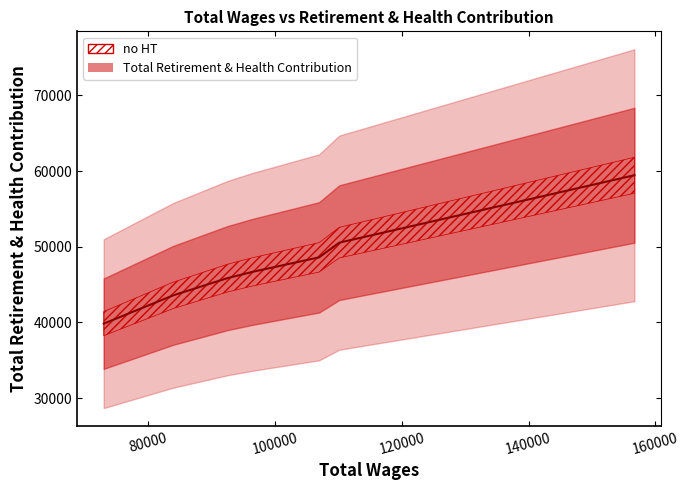

The chart shows a value of 45858 at 92532.0. True or false?

True